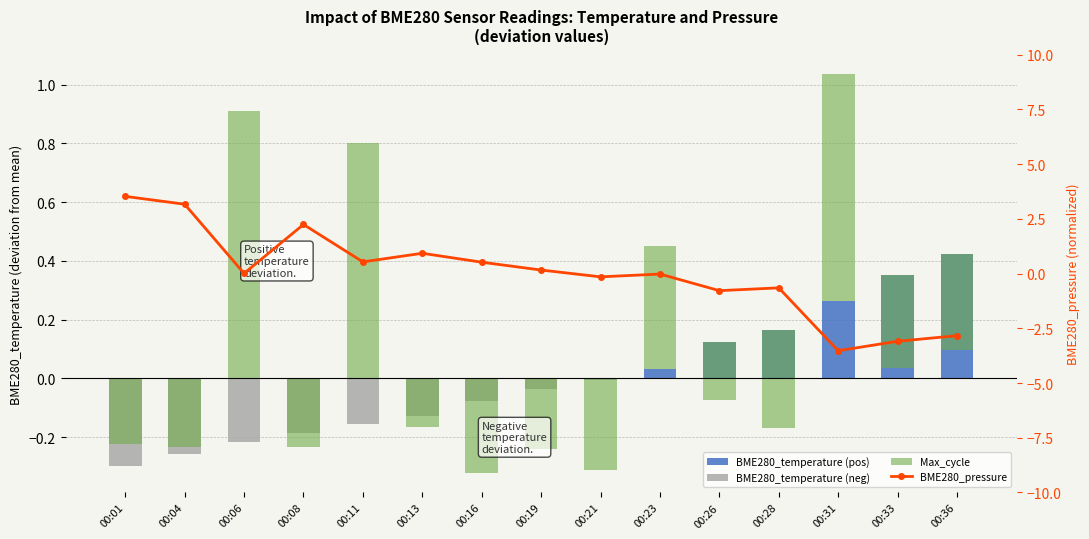

Count the number of data series in this chart.

4